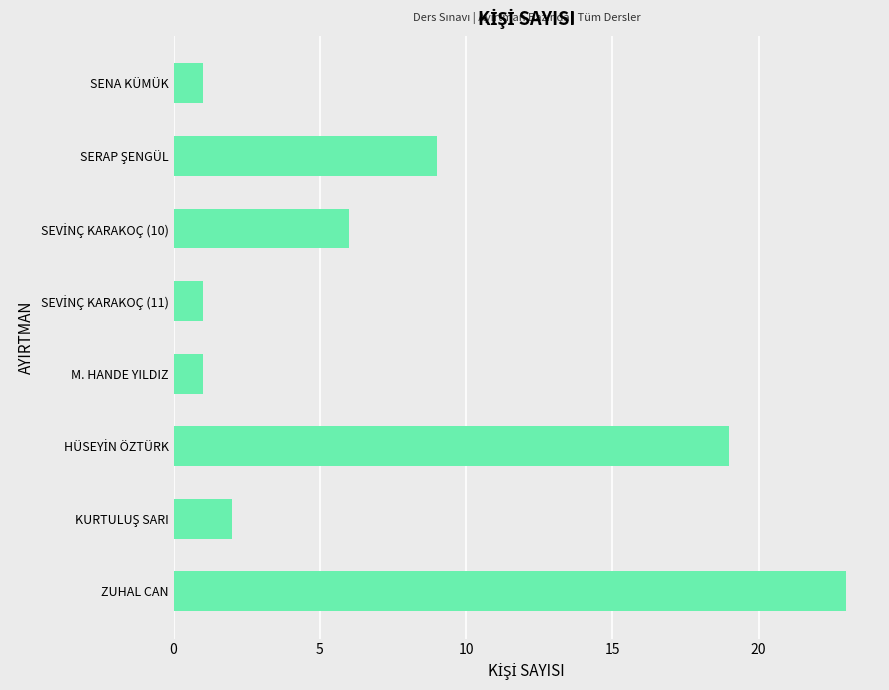

What is the average value?

8